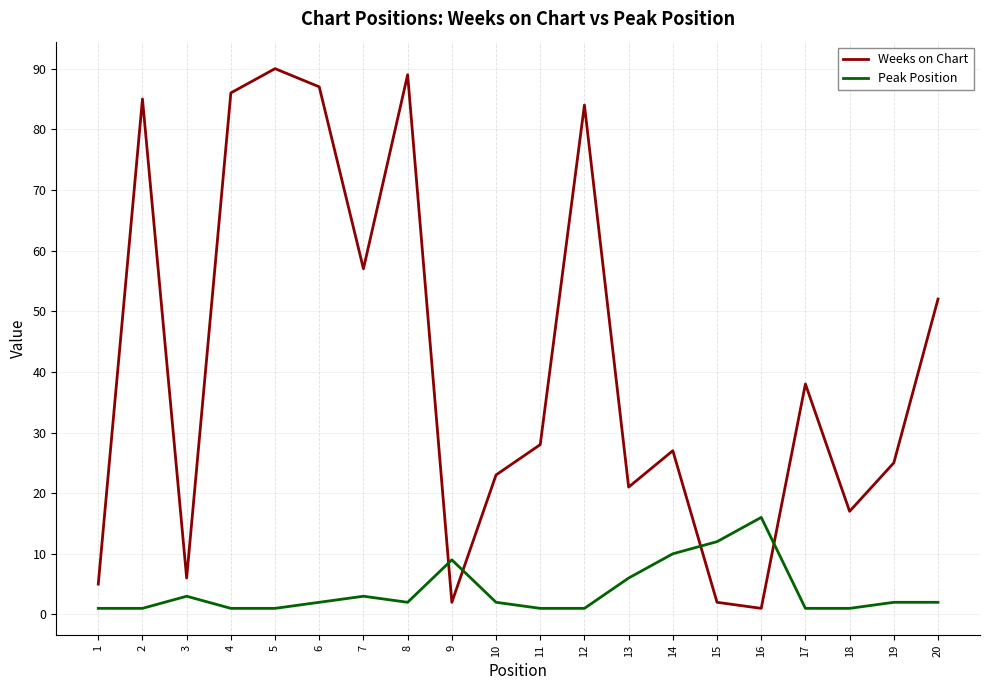

Which series changed the most between 15 and 17?

Weeks on Chart